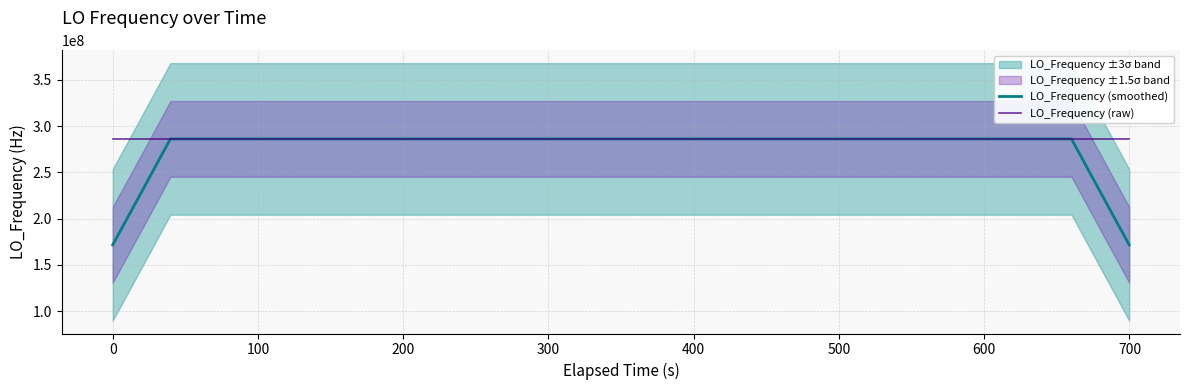

Is this an area chart (filled region under the line)?

No